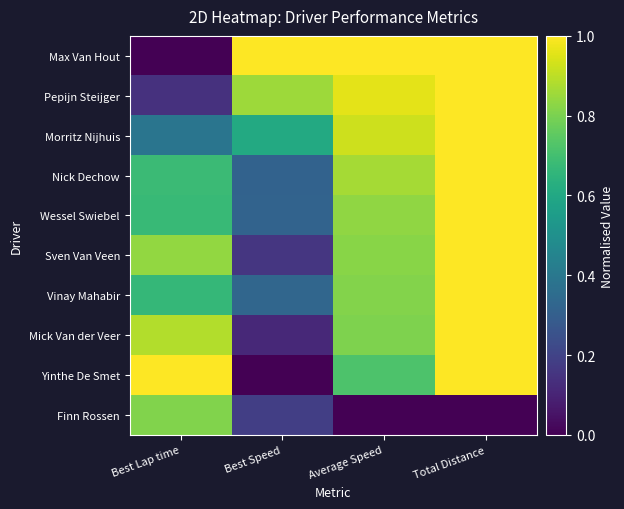

Between Best Speed and Average Speed, which series saw the biggest shift?

Yinthe De Smet